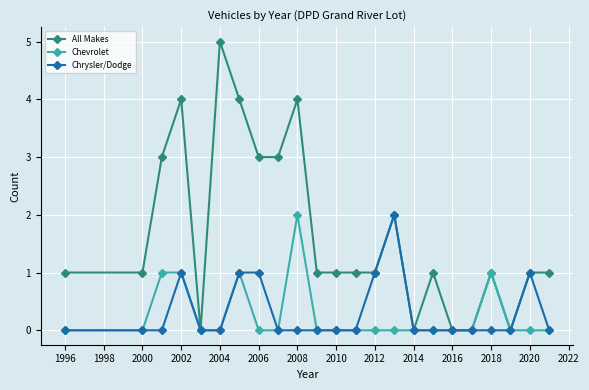

What is the value of the All Makes point at the 10th from the left?

4